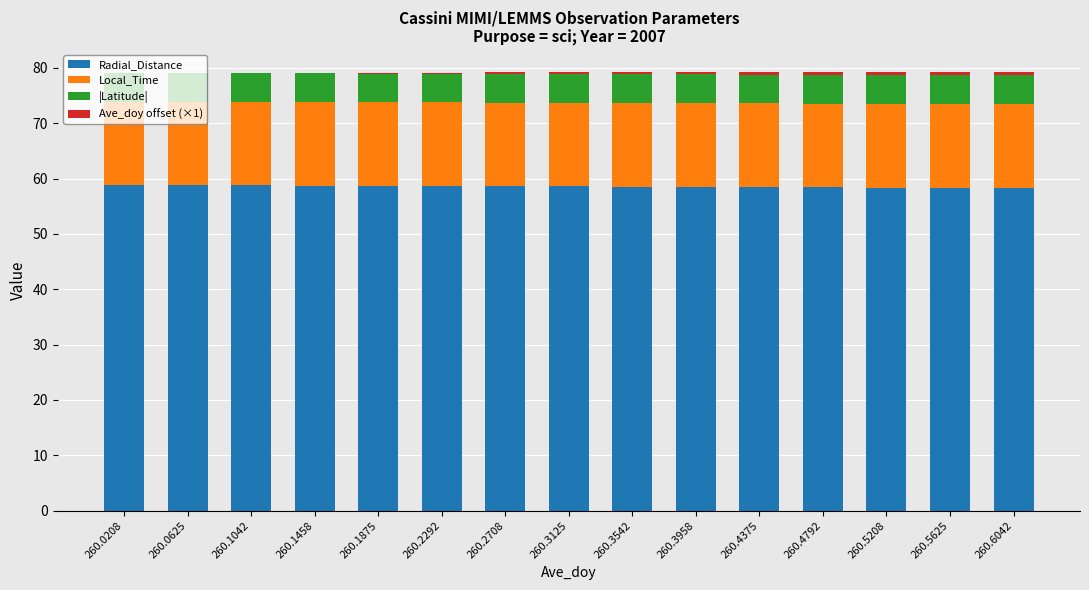

What is the maximum value for Radial_Distance?

58.8